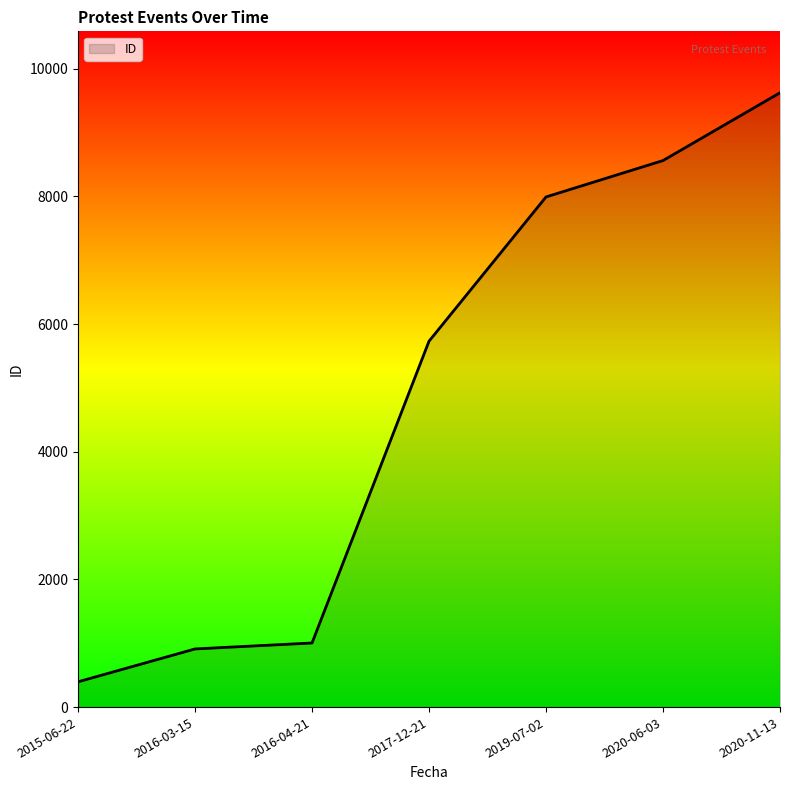

What is the difference between the values at 2017-12-21 and 2016-04-21?

4728